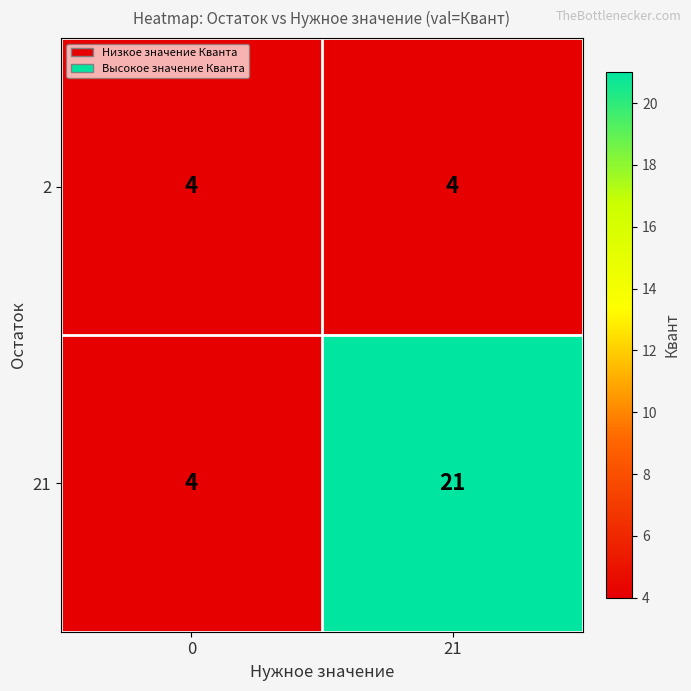

Rank the series at 21 from highest to lowest value.

21, 2